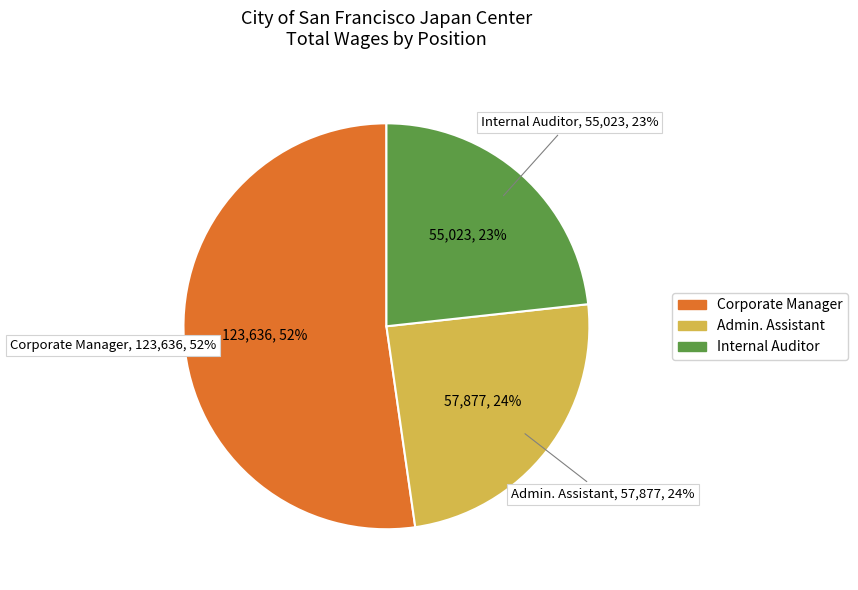

What is the majority slice?

Corporate Manager